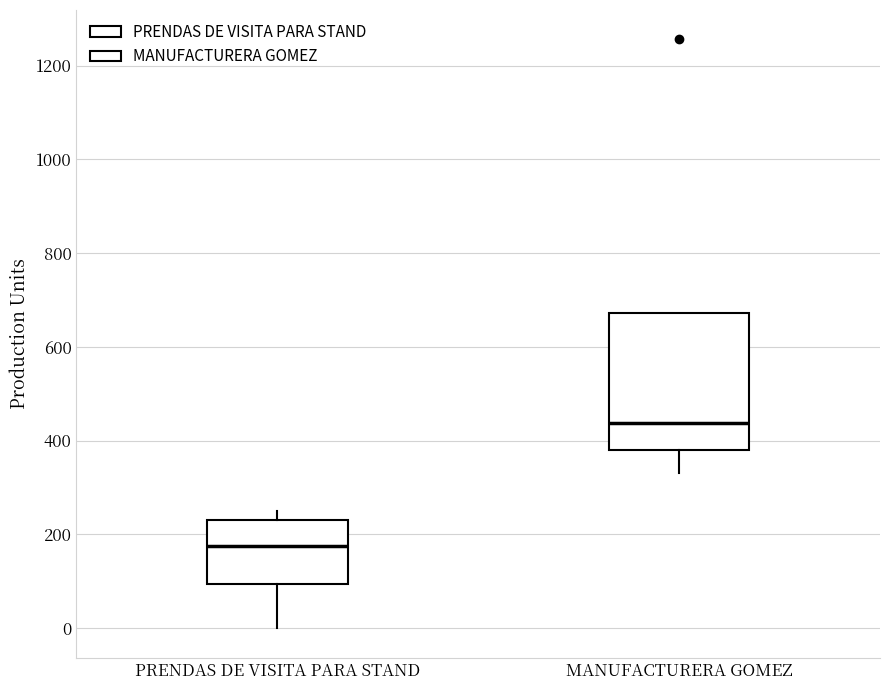

Reading left to right, transcribe this box plot: for each box, give where its median line is, the range the box spans, and where its two whiskers end, as read against the y-axis. The values are not printed on the chart, so give them approximately, as read against the axis.

PRENDAS DE VISITA PARA STAND: median 180, box 100 to 240, whiskers 0 to 260
MANUFACTURERA GOMEZ: median 440, box 380 to 680, whiskers 340 to 680